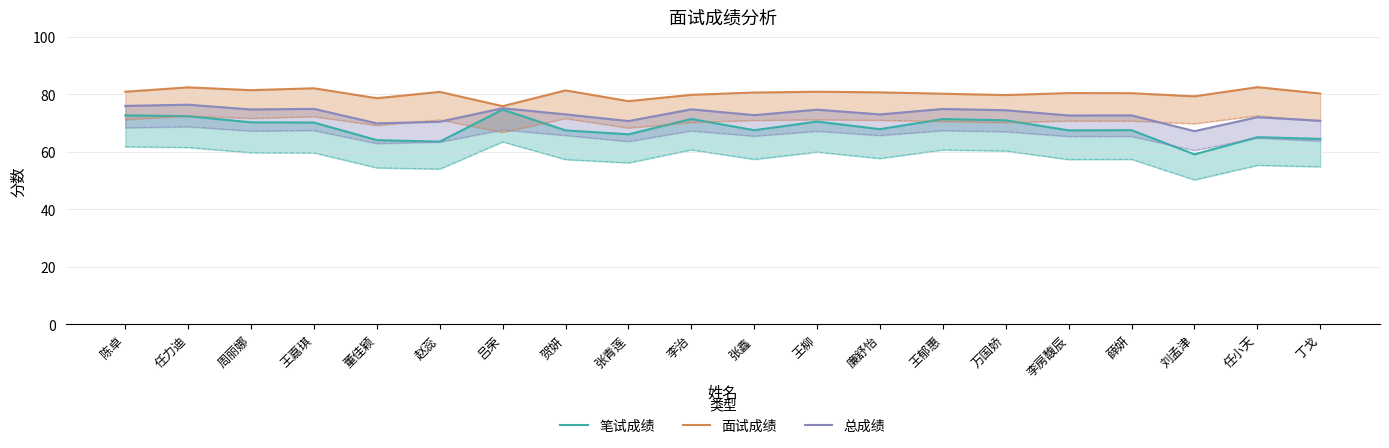

Rank the series at 薛妍 from highest to lowest value.

面试成绩, 总成绩, 笔试成绩